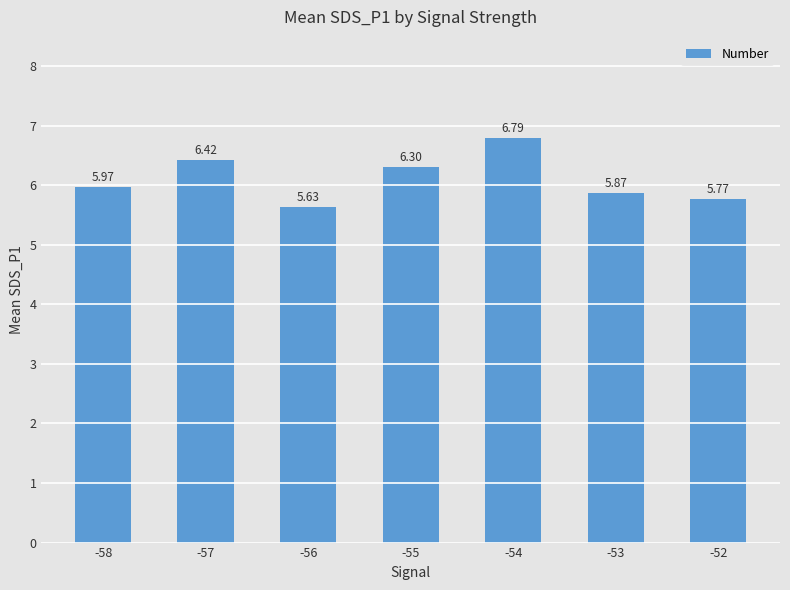

What is the change in value from -54 to -52?

-1.0